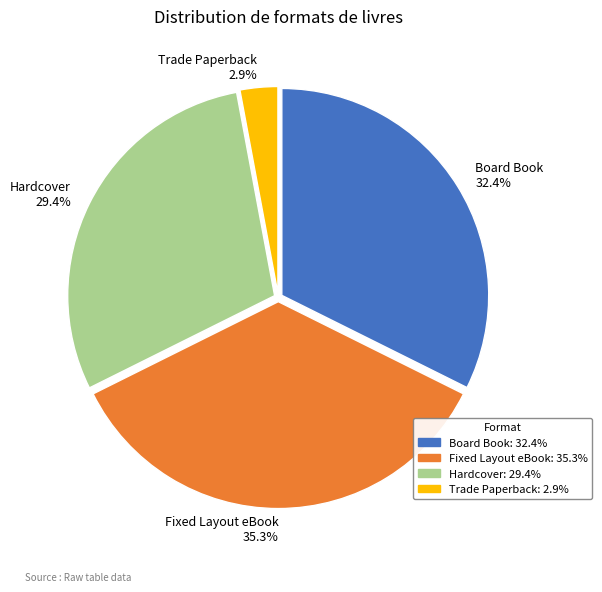

To the nearest percent, what portion does Board Book represent?

32%